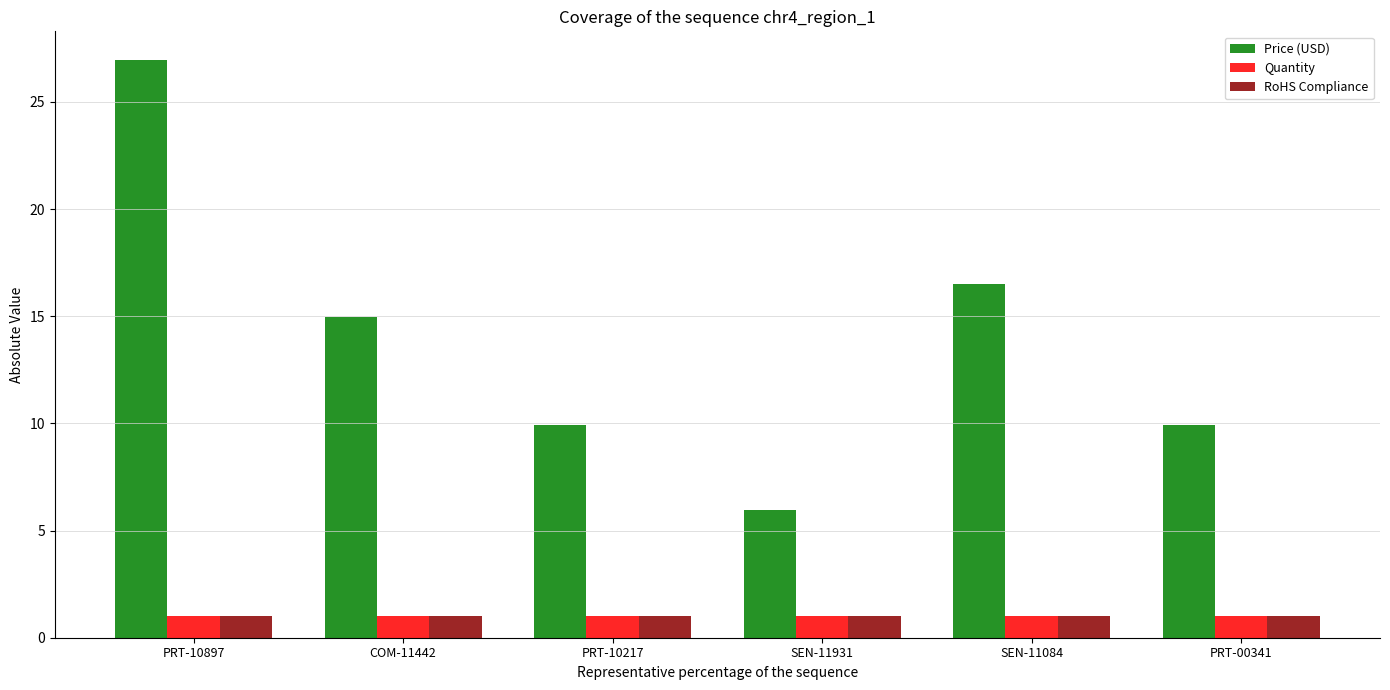

Where does the Price (USD) series first go above 14?

PRT-10897